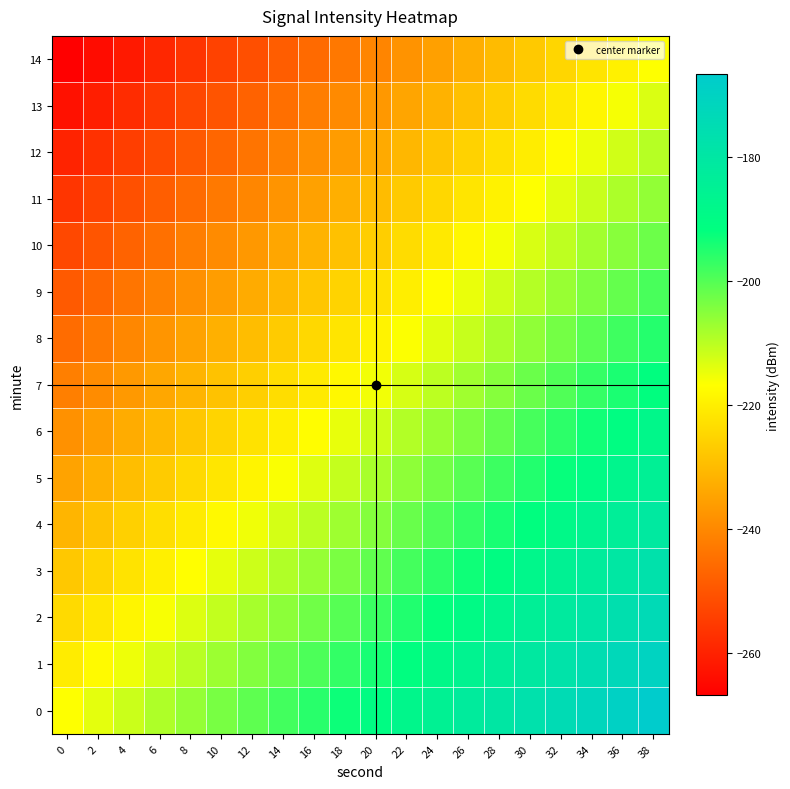

Reading left to right, list all the values displayed in this chart.

0: 0=-216.7	2=-214.1	4=-211.5	6=-208.8	8=-206.2	10=-203.6	12=-201.0	14=-198.3	16=-195.7	18=-193.1	20=-190.4	22=-187.8	24=-185.2	26=-182.5	28=-179.9	30=-177.3	32=-174.6	34=-172.0	36=-169.4	38=-166.7
1: 0=-220.3	2=-217.7	4=-215.1	6=-212.4	8=-209.8	10=-207.2	12=-204.5	14=-201.9	16=-199.3	18=-196.6	20=-194.0	22=-191.4	24=-188.7	26=-186.1	28=-183.5	30=-180.8	32=-178.2	34=-175.6	36=-172.9	38=-170.3
2: 0=-223.9	2=-221.3	4=-218.6	6=-216.0	8=-213.4	10=-210.7	12=-208.1	14=-205.5	16=-202.8	18=-200.2	20=-197.6	22=-194.9	24=-192.3	26=-189.7	28=-187.0	30=-184.4	32=-181.8	34=-179.1	36=-176.5	38=-173.9
3: 0=-227.5	2=-224.8	4=-222.2	6=-219.6	8=-216.9	10=-214.3	12=-211.7	14=-209.0	16=-206.4	18=-203.8	20=-201.1	22=-198.5	24=-195.9	26=-193.2	28=-190.6	30=-188.0	32=-185.4	34=-182.7	36=-180.1	38=-177.5
4: 0=-231.0	2=-228.4	4=-225.8	6=-223.1	8=-220.5	10=-217.9	12=-215.2	14=-212.6	16=-210.0	18=-207.3	20=-204.7	22=-202.1	24=-199.5	26=-196.8	28=-194.2	30=-191.6	32=-188.9	34=-186.3	36=-183.7	38=-181.0
5: 0=-234.6	2=-232.0	4=-229.3	6=-226.7	8=-224.1	10=-221.4	12=-218.8	14=-216.2	16=-213.5	18=-210.9	20=-208.3	22=-205.7	24=-203.0	26=-200.4	28=-197.8	30=-195.1	32=-192.5	34=-189.9	36=-187.2	38=-184.6
6: 0=-238.2	2=-235.5	4=-232.9	6=-230.3	8=-227.6	10=-225.0	12=-222.4	14=-219.8	16=-217.1	18=-214.5	20=-211.9	22=-209.2	24=-206.6	26=-204.0	28=-201.3	30=-198.7	32=-196.1	34=-193.4	36=-190.8	38=-188.2
7: 0=-241.7	2=-239.1	4=-236.5	6=-233.8	8=-231.2	10=-228.6	12=-226.0	14=-223.3	16=-220.7	18=-218.1	20=-215.4	22=-212.8	24=-210.2	26=-207.5	28=-204.9	30=-202.3	32=-199.6	34=-197.0	36=-194.4	38=-191.7
8: 0=-245.3	2=-242.7	4=-240.1	6=-237.4	8=-234.8	10=-232.2	12=-229.5	14=-226.9	16=-224.3	18=-221.6	20=-219.0	22=-216.4	24=-213.7	26=-211.1	28=-208.5	30=-205.8	32=-203.2	34=-200.6	36=-197.9	38=-195.3
9: 0=-248.9	2=-246.3	4=-243.6	6=-241.0	8=-238.4	10=-235.7	12=-233.1	14=-230.5	16=-227.8	18=-225.2	20=-222.6	22=-219.9	24=-217.3	26=-214.7	28=-212.0	30=-209.4	32=-206.8	34=-204.1	36=-201.5	38=-198.9
10: 0=-252.5	2=-249.8	4=-247.2	6=-244.6	8=-241.9	10=-239.3	12=-236.7	14=-234.0	16=-231.4	18=-228.8	20=-226.1	22=-223.5	24=-220.9	26=-218.2	28=-215.6	30=-213.0	32=-210.4	34=-207.7	36=-205.1	38=-202.5
11: 0=-256.0	2=-253.4	4=-250.8	6=-248.1	8=-245.5	10=-242.9	12=-240.2	14=-237.6	16=-235.0	18=-232.3	20=-229.7	22=-227.1	24=-224.5	26=-221.8	28=-219.2	30=-216.6	32=-213.9	34=-211.3	36=-208.7	38=-206.0
12: 0=-259.6	2=-257.0	4=-254.3	6=-251.7	8=-249.1	10=-246.4	12=-243.8	14=-241.2	16=-238.5	18=-235.9	20=-233.3	22=-230.7	24=-228.0	26=-225.4	28=-222.8	30=-220.1	32=-217.5	34=-214.9	36=-212.2	38=-209.6
13: 0=-263.2	2=-260.5	4=-257.9	6=-255.3	8=-252.6	10=-250.0	12=-247.4	14=-244.8	16=-242.1	18=-239.5	20=-236.9	22=-234.2	24=-231.6	26=-229.0	28=-226.3	30=-223.7	32=-221.1	34=-218.4	36=-215.8	38=-213.2
14: 0=-266.7	2=-264.1	4=-261.5	6=-258.8	8=-256.2	10=-253.6	12=-251.0	14=-248.3	16=-245.7	18=-243.1	20=-240.4	22=-237.8	24=-235.2	26=-232.5	28=-229.9	30=-227.3	32=-224.6	34=-222.0	36=-219.4	38=-216.7